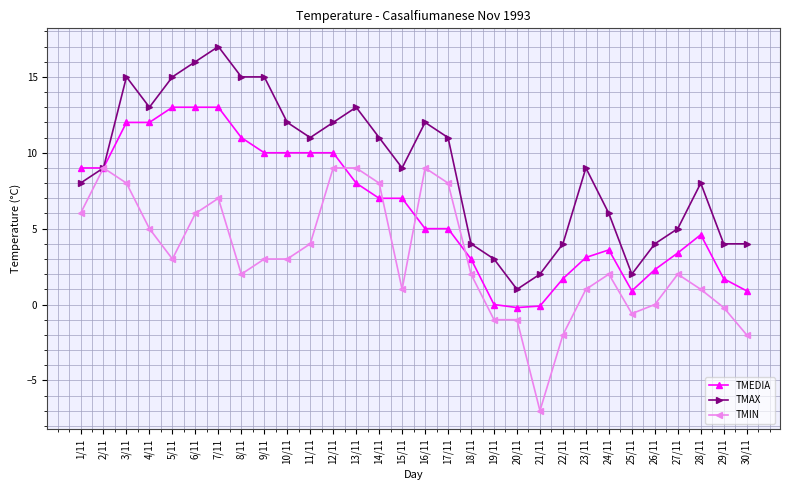

Rank the series by their average value, from lowest to highest.

TMIN, TMEDIA, TMAX